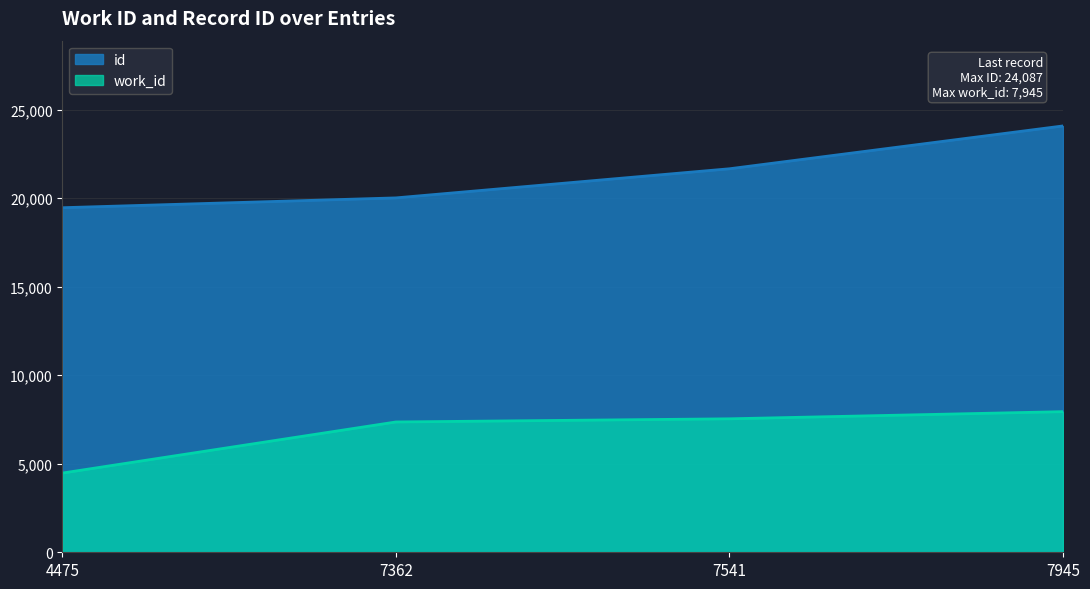

True or false: work_id has more than 2 points higher than both neighbors.

False